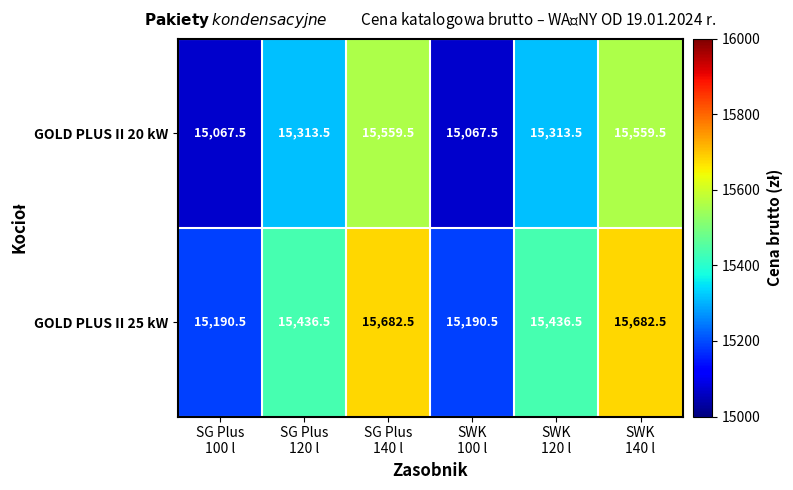

Reading left to right, transcribe all the data shown in this chart.

GOLD PLUS II 20 kW: 15067.5	15313.5	15559.5	15067.5	15313.5	15559.5
GOLD PLUS II 25 kW: 15190.5	15436.5	15682.5	15190.5	15436.5	15682.5